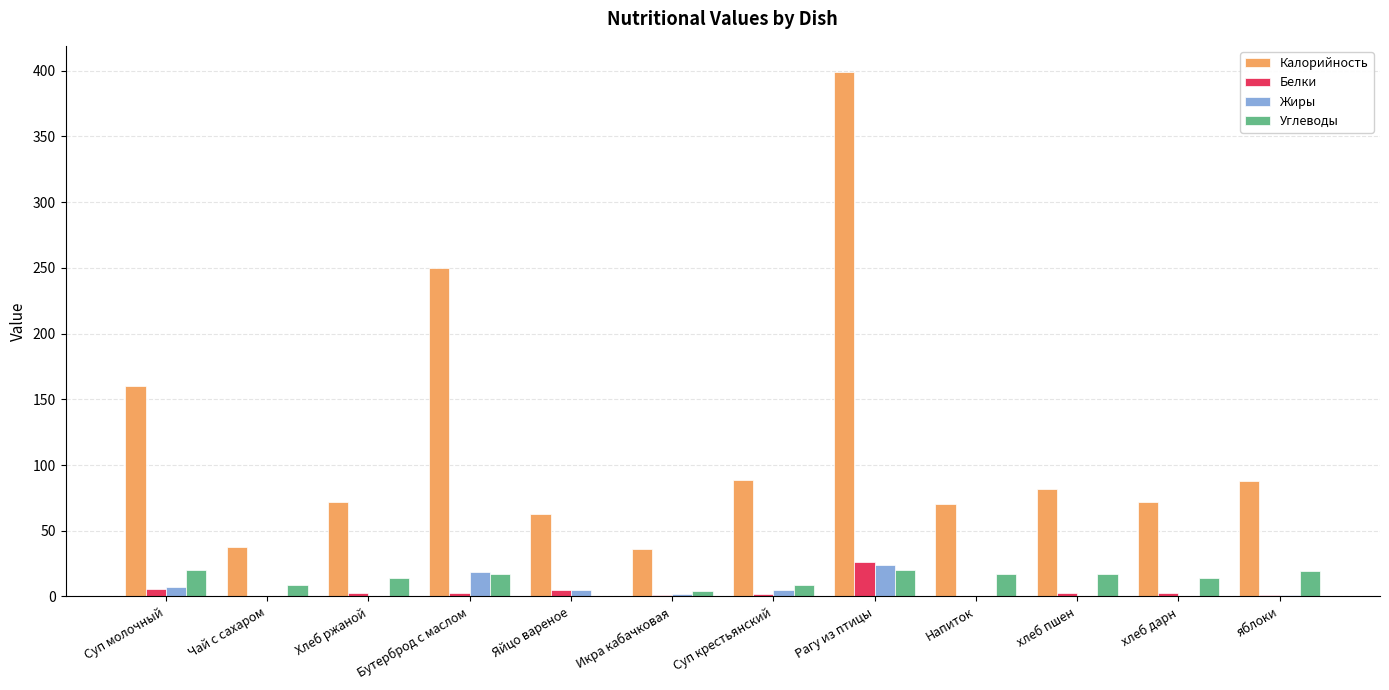

The value of Калорийность at Яйцо вареное is 27.6. True or false?

False